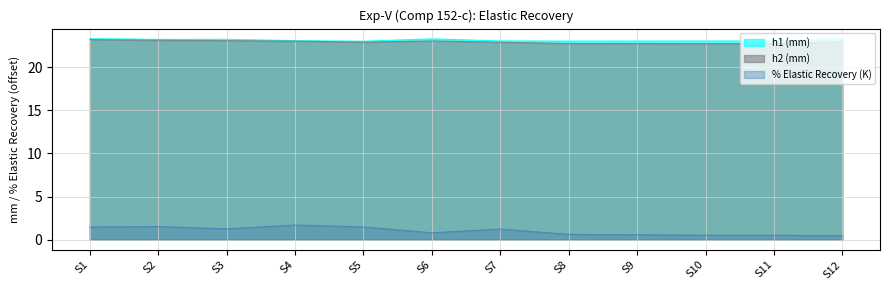

What is the spread (max minus min) of values at S12?

22.8